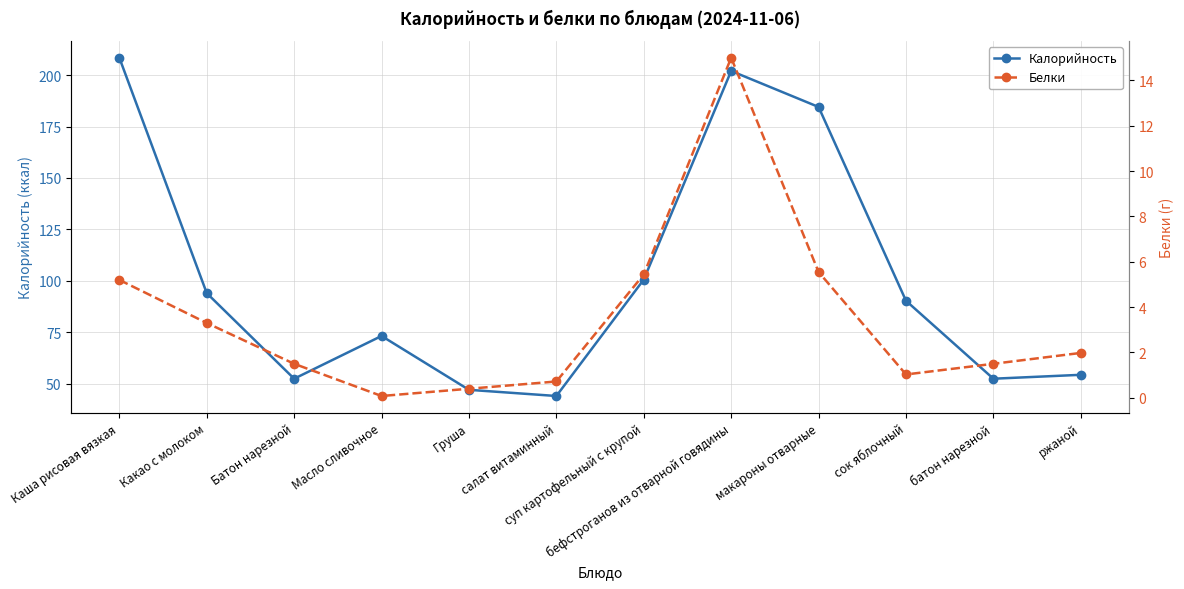

How many interior local peaks does the Белки series have?

1